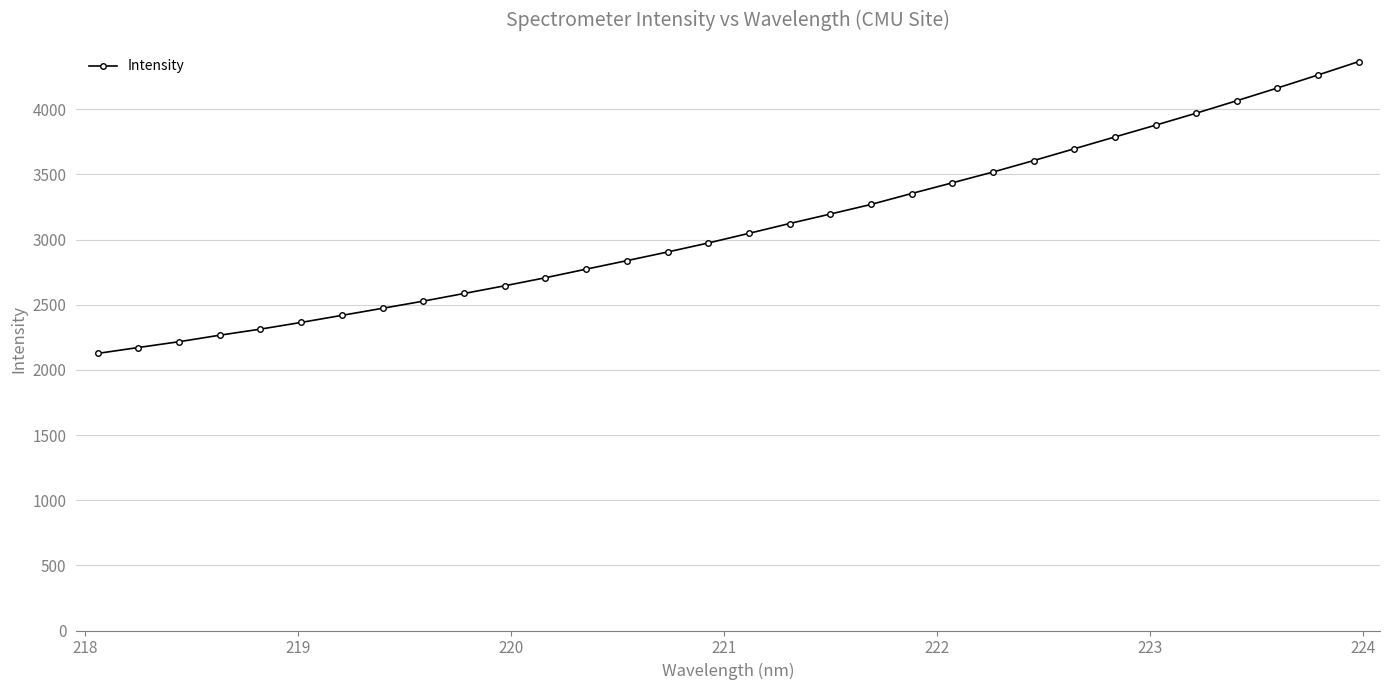

What is the average value?

3095.3